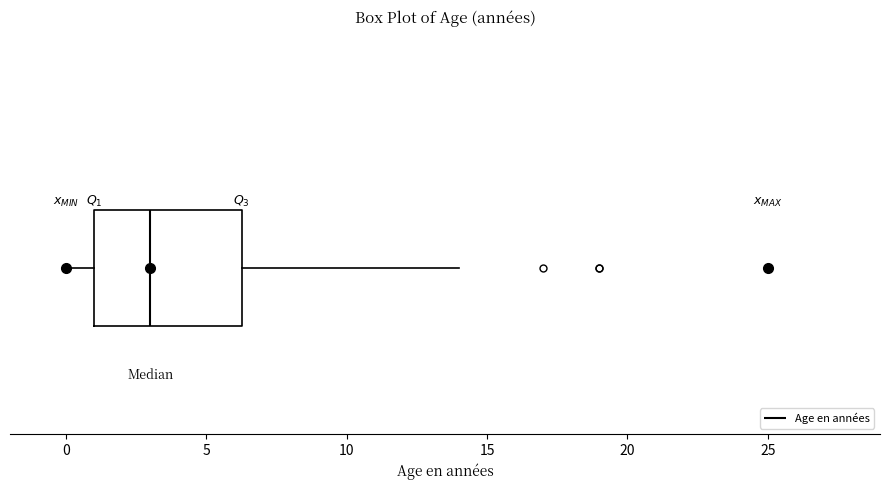

Where does the right whisker of the box end on the x-axis? The values are not printed on the chart, so give them approximately, as read against the axis.

14.0